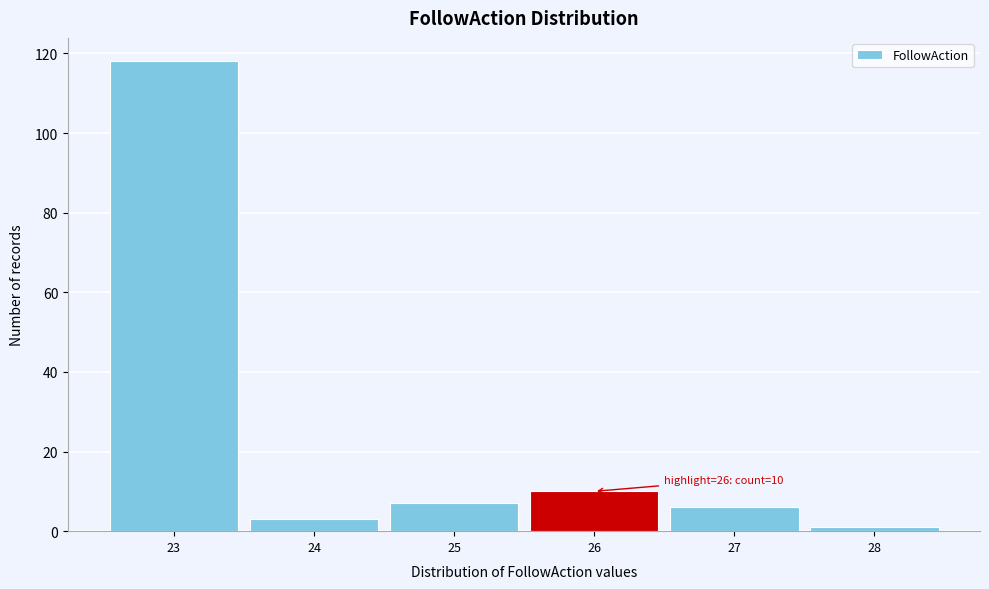

Over which range of the x-axis is the bar tallest?

22.5 to 23.5